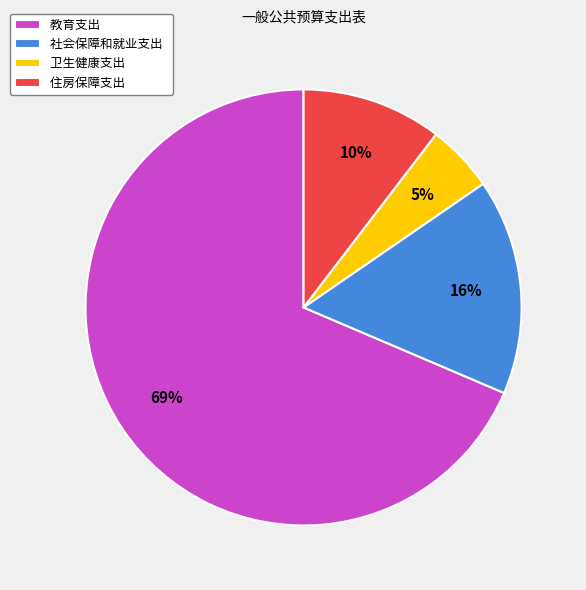

To the nearest percent, what percentage of the pie is 住房保障支出?

10%